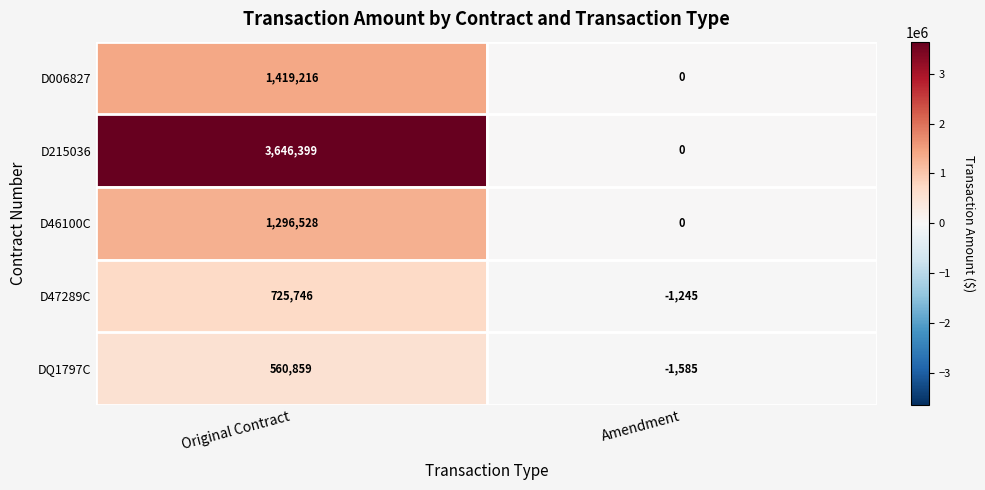

True or false: D47289C has a value of -1245 at Amendment.

True